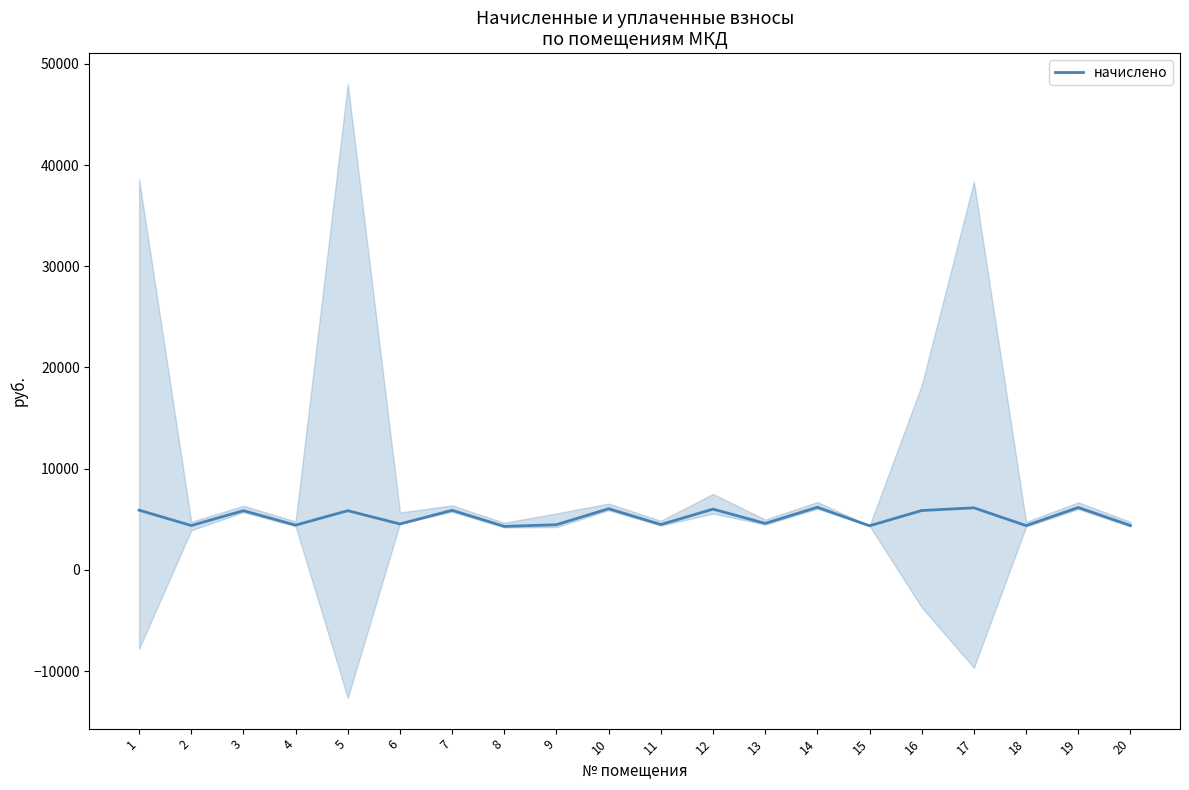

The chart shows a value of 6492.5 at 11. True or false?

False